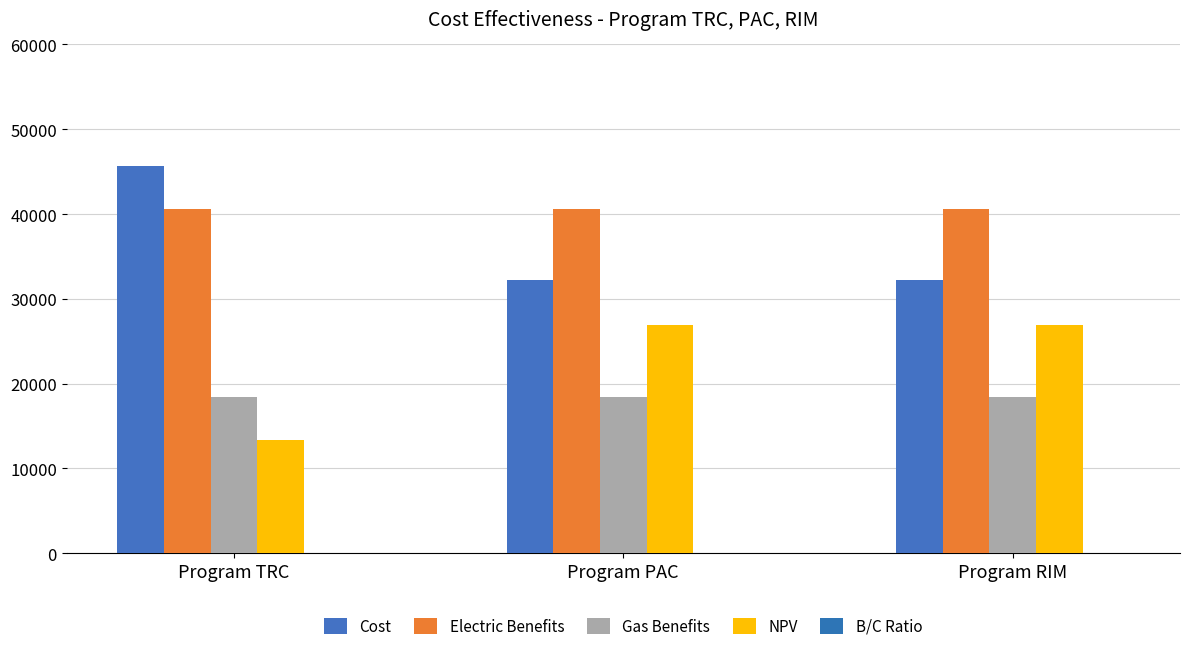

Are the bars horizontal?

No